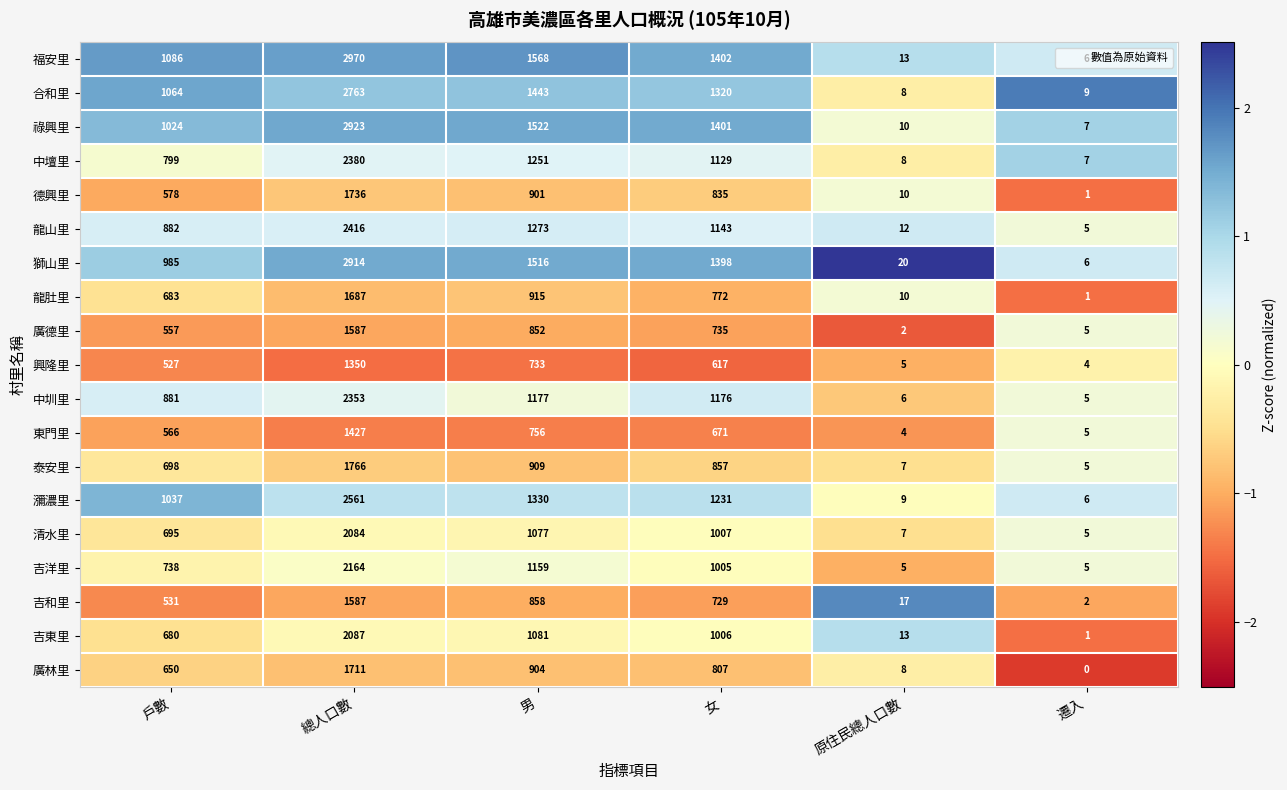

Which series has the largest total across all categories?

福安里